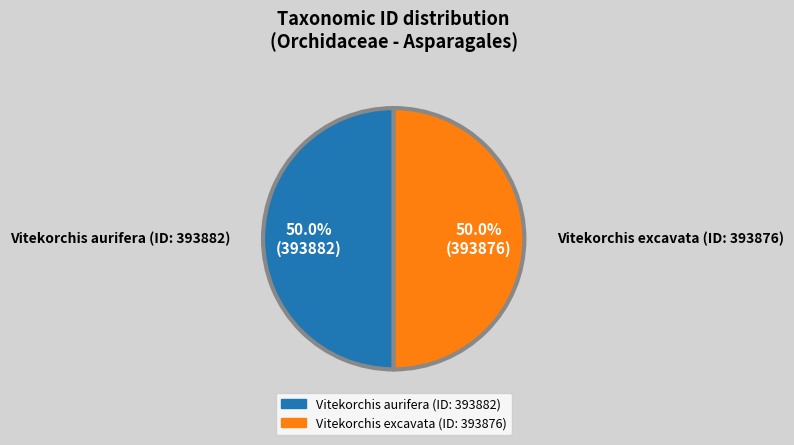

To the nearest percent, what is the combined percentage of Vitekorchis aurifera (ID: 393882) and Vitekorchis excavata (ID: 393876)?

100%